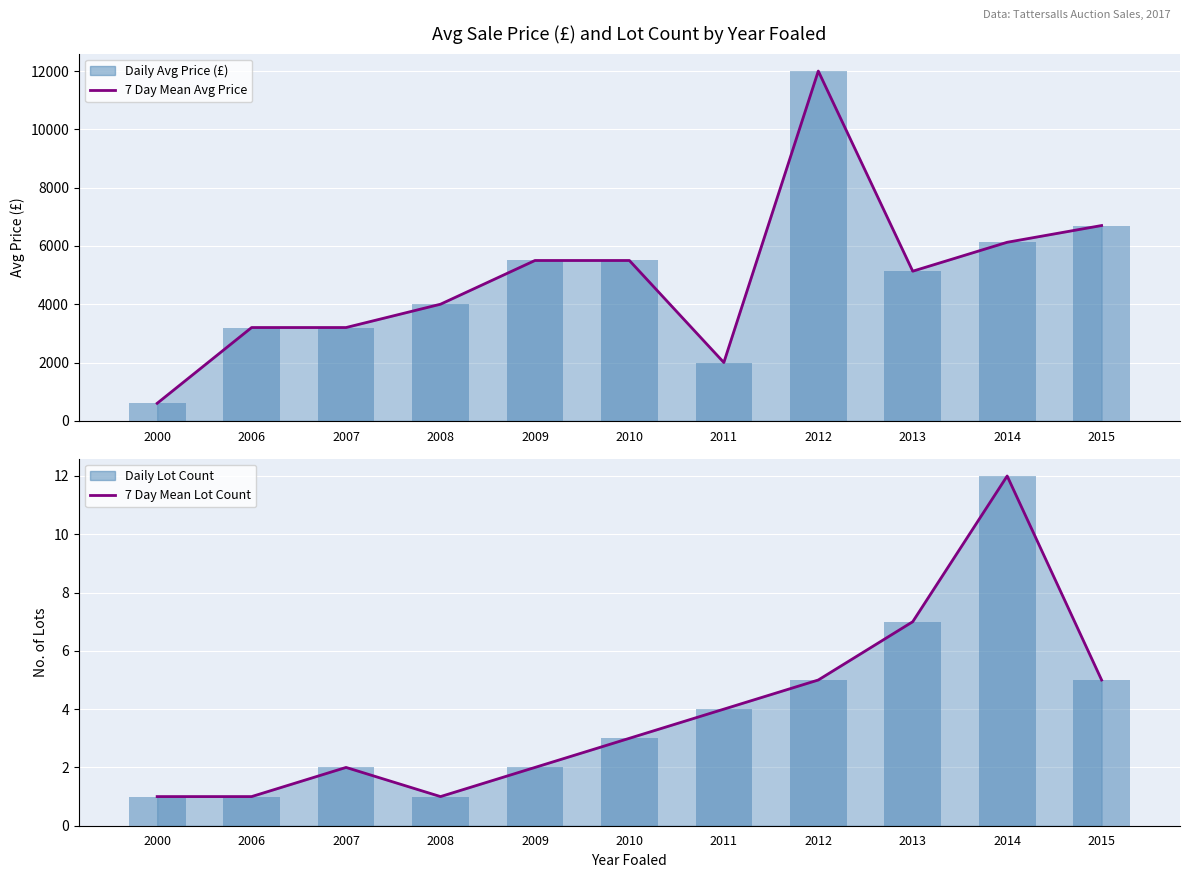

Reading left to right, what are all the values shown in this chart?

7 Day Mean Avg Price: 2000=600	2006=3200	2007=3200	2008=4000	2009=5500	2010=5500	2011=2000	2012=12000	2013=5133	2014=6125	2015=6700
Daily Avg Price (£): 2000=600	2006=3200	2007=3200	2008=4000	2009=5500	2010=5500	2011=2000	2012=12000	2013=5133	2014=6125	2015=6700
7 Day Mean Lot Count: 2000=1	2006=1	2007=2	2008=1	2009=2	2010=3	2011=4	2012=5	2013=7	2014=12	2015=5
Daily Lot Count: 2000=1	2006=1	2007=2	2008=1	2009=2	2010=3	2011=4	2012=5	2013=7	2014=12	2015=5